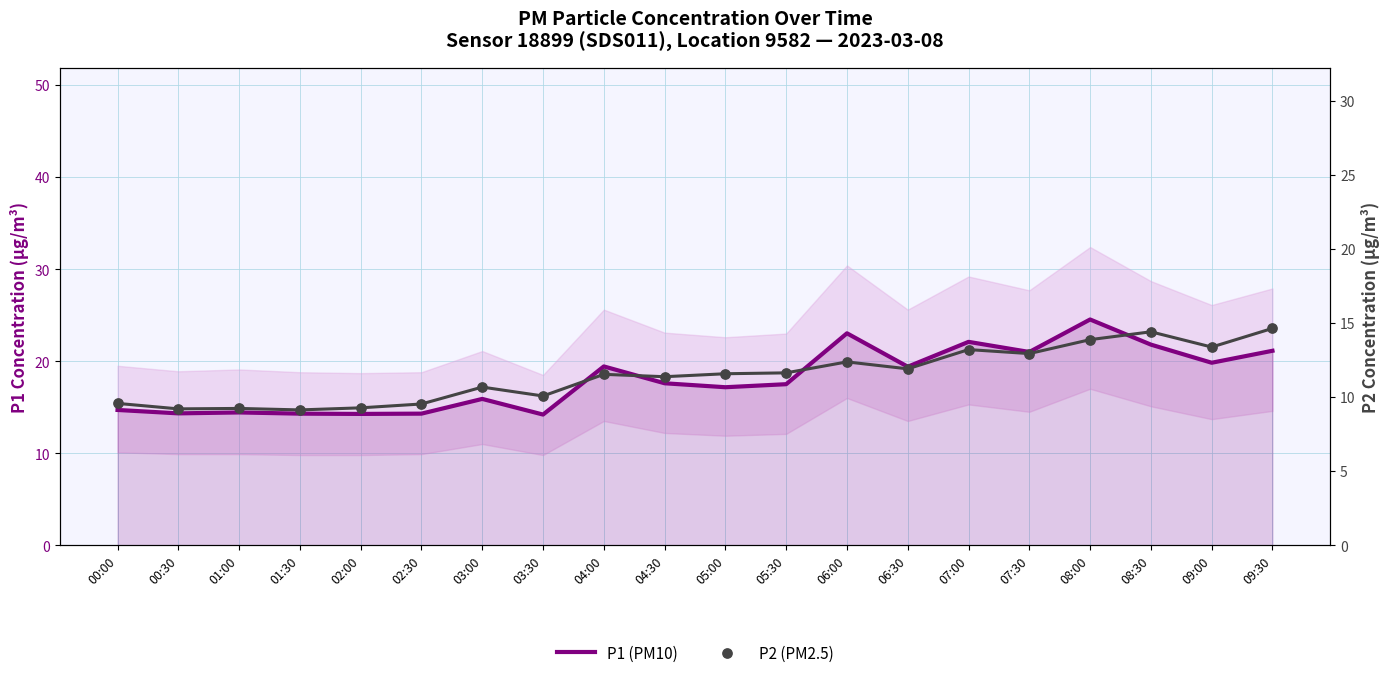

Which series has the largest Y range (max minus min)?

P1 (PM10)